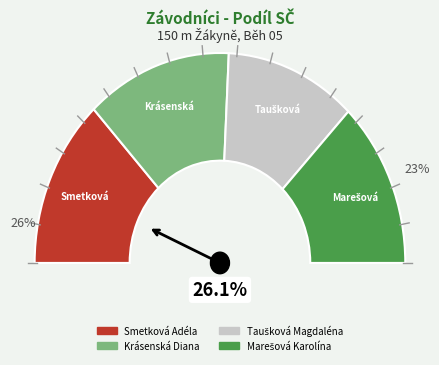

Is it true that Taušková Magdaléna is 23% of the pie?

True